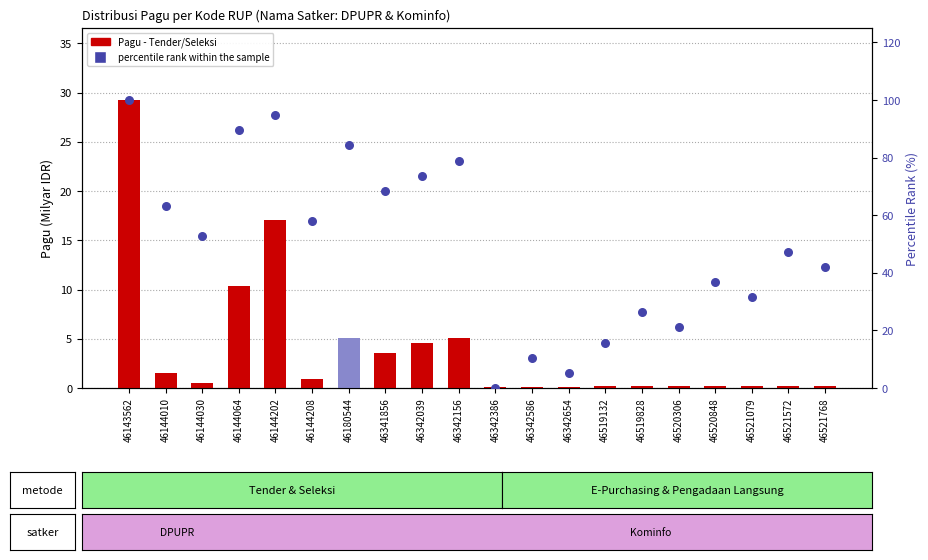

At which category is the sum across all series the highest?

46143562